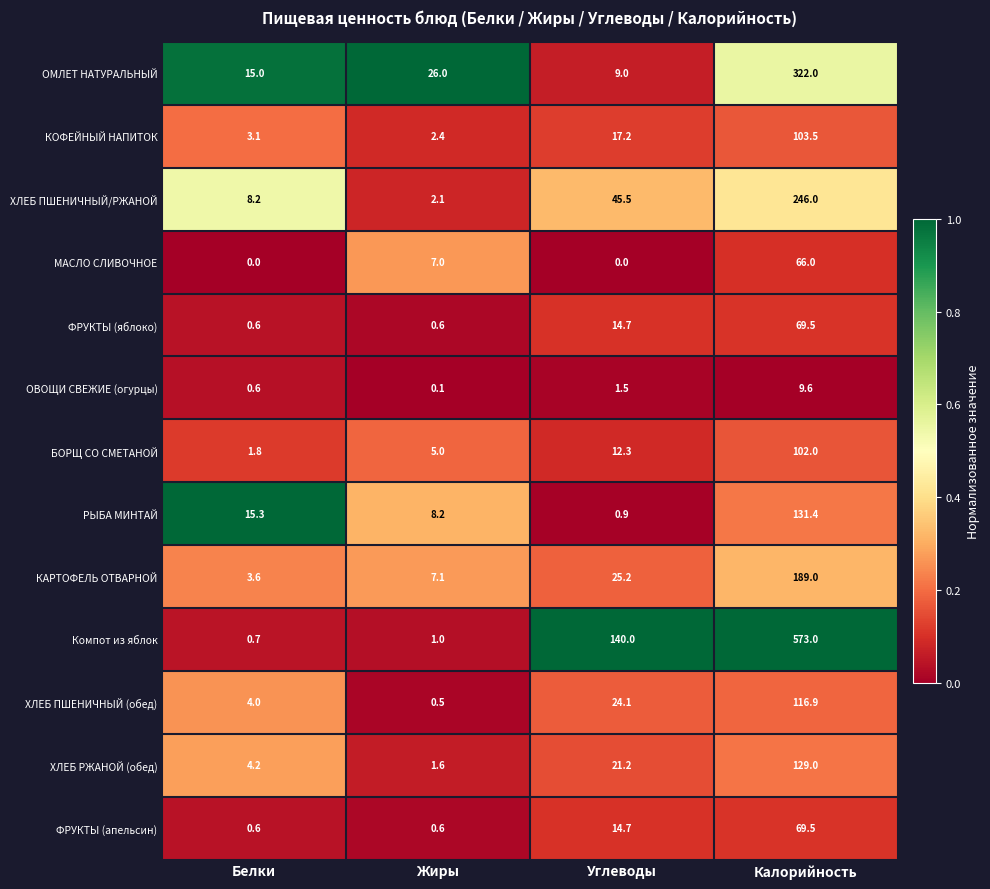

At how many categories does at least one series exceed 0?

4